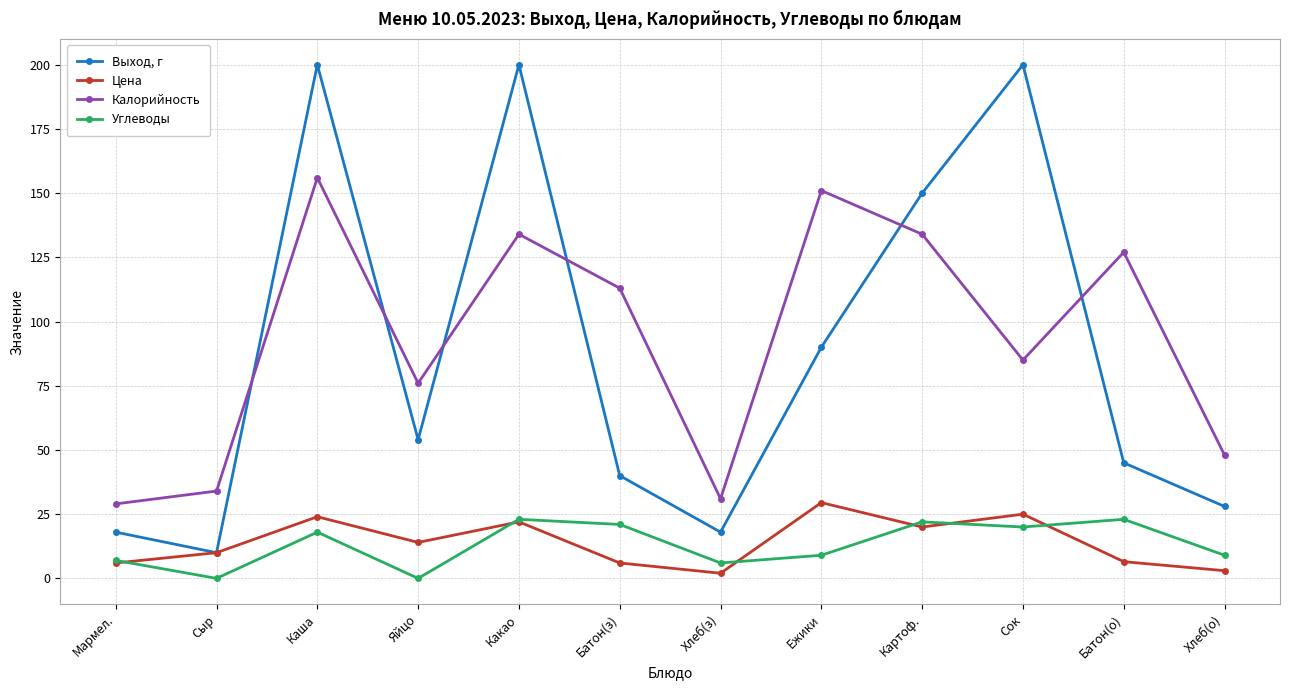

The value of Калорийность at Яйцо is 76.0. True or false?

True